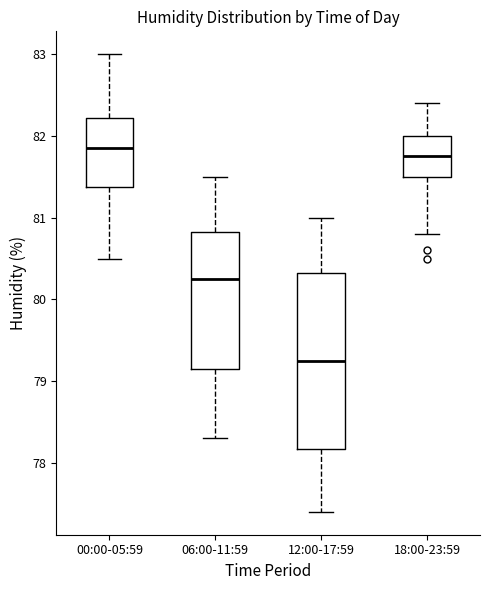

Reading left to right, read every box against the y-axis: the position of its median line, the range the box covers, and the ends of its whiskers. The values are not printed on the chart, so give them approximately, as read against the axis.

00:00-05:59: median 81.9, box 81.4 to 82.2, whiskers 80.5 to 83.0
06:00-11:59: median 80.3, box 79.2 to 80.8, whiskers 78.3 to 81.5
12:00-17:59: median 79.3, box 78.2 to 80.3, whiskers 77.4 to 81.0
18:00-23:59: median 81.8, box 81.5 to 82.0, whiskers 80.8 to 82.4